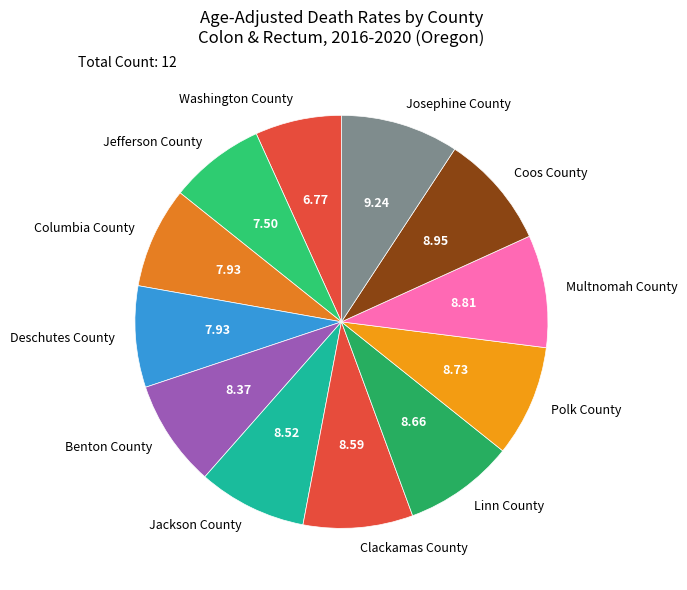

Does Benton County represent more than half of the total?

No